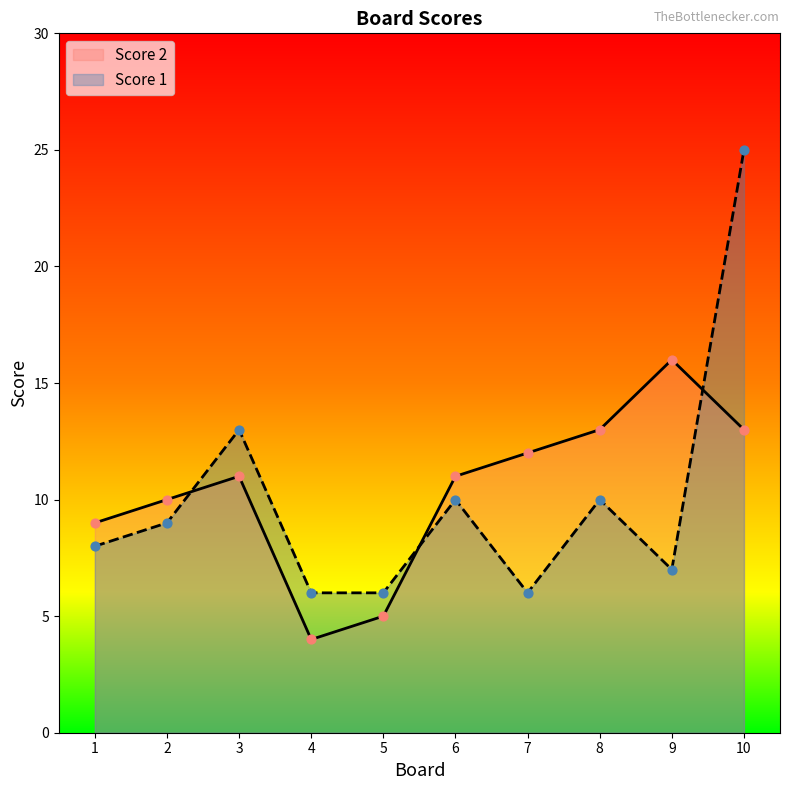

Which series contains the lowest Y value?

Score 2